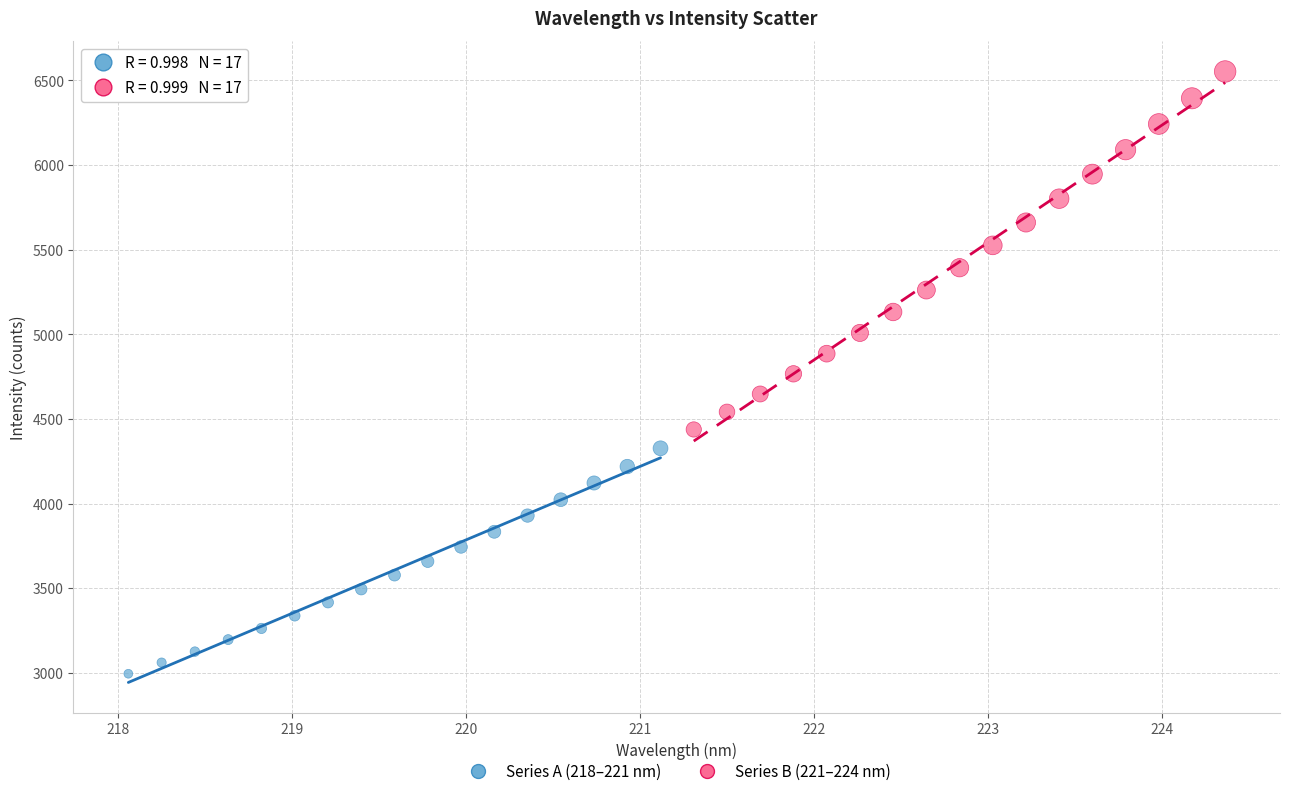

Which series reaches the maximum Y coordinate?

Series B (221–224 nm)